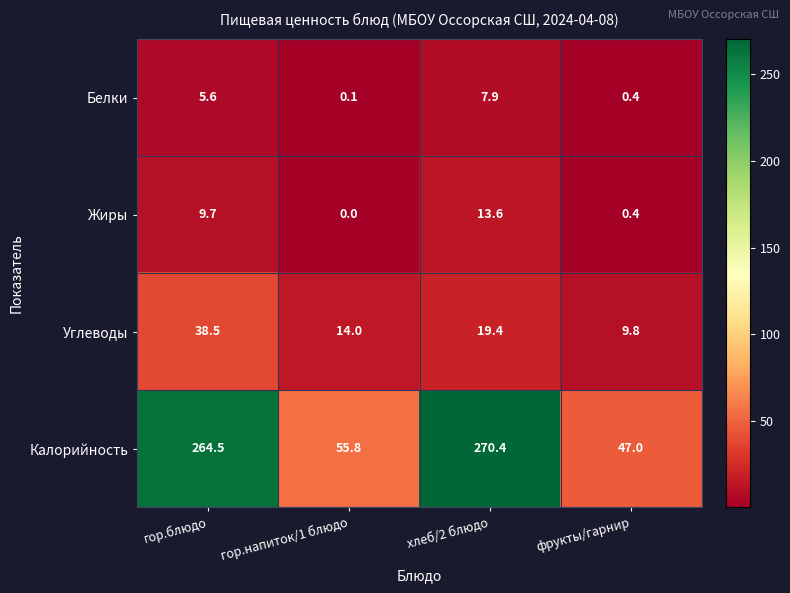

The value of Жиры at гор.блюдо is 5.9. True or false?

False